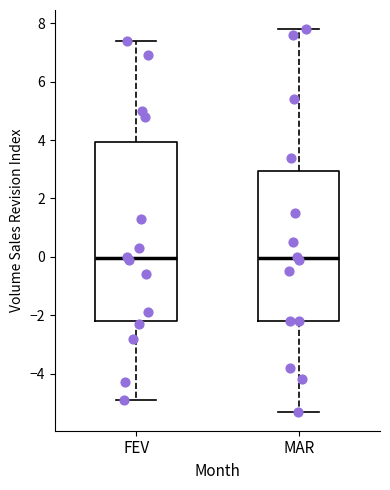

Comparing the boxes themselves (not the whiskers), which one is the tallest?

FEV